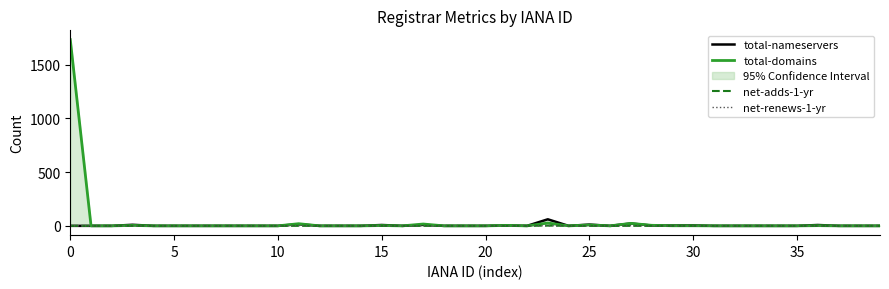

What is the label of the 30th point from the left?

29